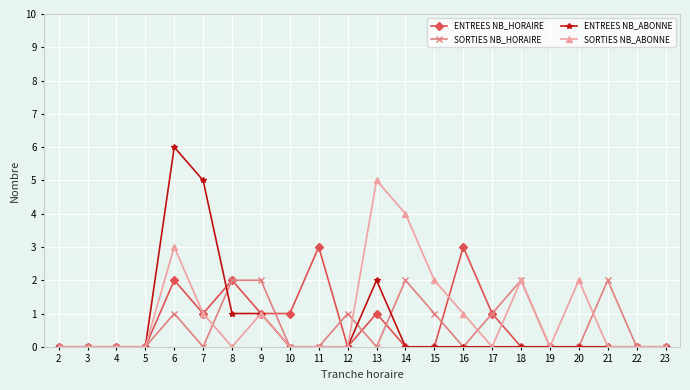

Between 21 and 23, which series saw the biggest shift?

SORTIES NB_HORAIRE